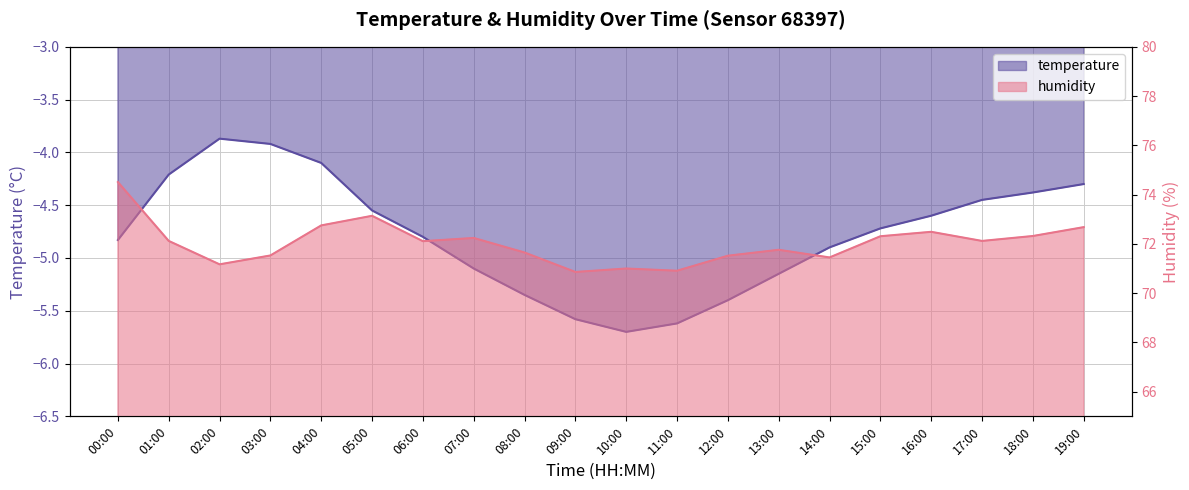

Read the humidity value at 04:00.

72.8